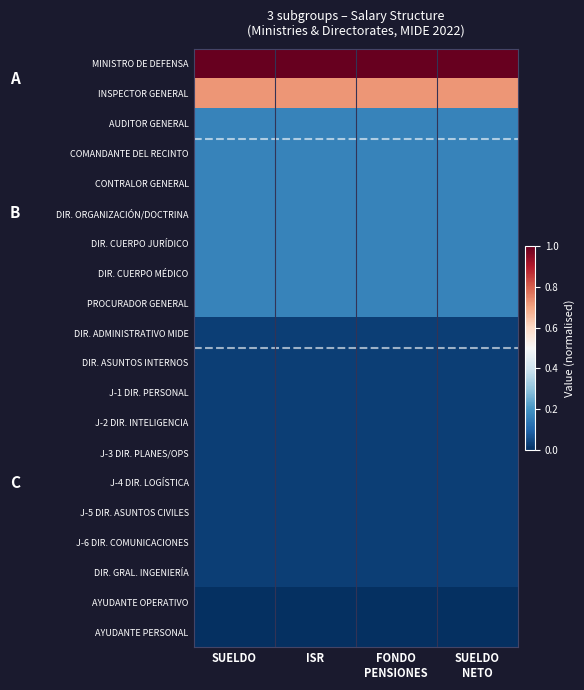

Rank the series at SUELDO from highest to lowest value.

MINISTRO DE DEFENSA, INSPECTOR GENERAL, AUDITOR GENERAL, COMANDANTE DEL RECINTO, CONTRALOR GENERAL, DIR. ORGANIZACIÓN/DOCTRINA, DIR. CUERPO JURÍDICO, DIR. CUERPO MÉDICO, PROCURADOR GENERAL, DIR. ADMINISTRATIVO MIDE, DIR. ASUNTOS INTERNOS, J-1 DIR. PERSONAL, J-2 DIR. INTELIGENCIA, J-3 DIR. PLANES/OPS, J-4 DIR. LOGÍSTICA, J-5 DIR. ASUNTOS CIVILES, J-6 DIR. COMUNICACIONES, DIR. GRAL. INGENIERÍA, AYUDANTE OPERATIVO, AYUDANTE PERSONAL